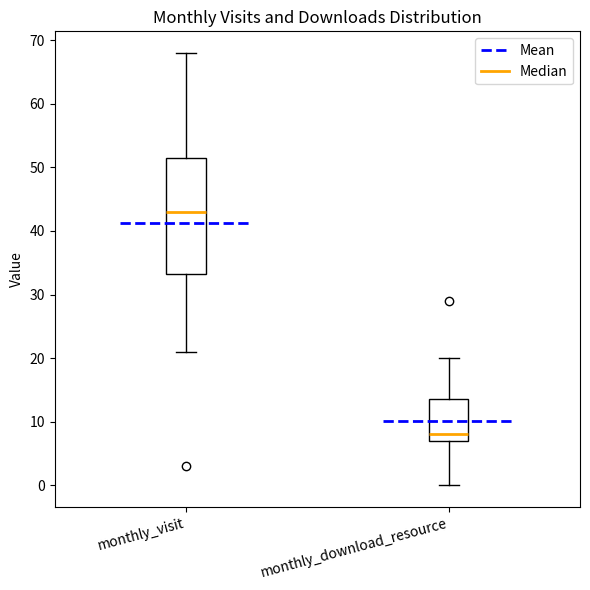

Reading left to right, transcribe this box plot: for each box, give where its median line is, the range the box spans, and where its two whiskers end, as read against the y-axis. The values are not printed on the chart, so give them approximately, as read against the axis.

monthly_visit: median 43, box 33 to 52, whiskers 21 to 68
monthly_download_resource: median 8, box 7 to 14, whiskers 0 to 20